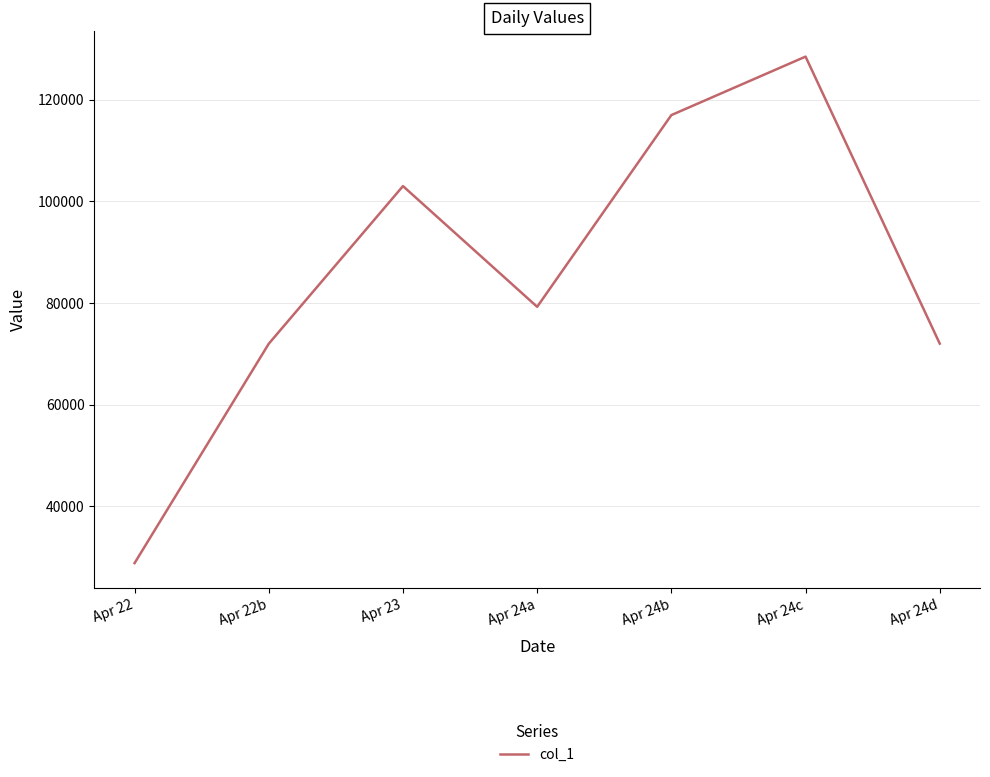

True or false: the data shows 117000.0 at Apr 24b.

True